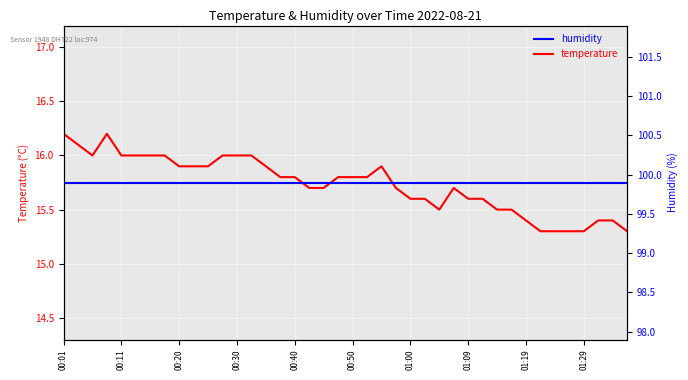

List the series in order of their overall mean, lowest first.

temperature, humidity